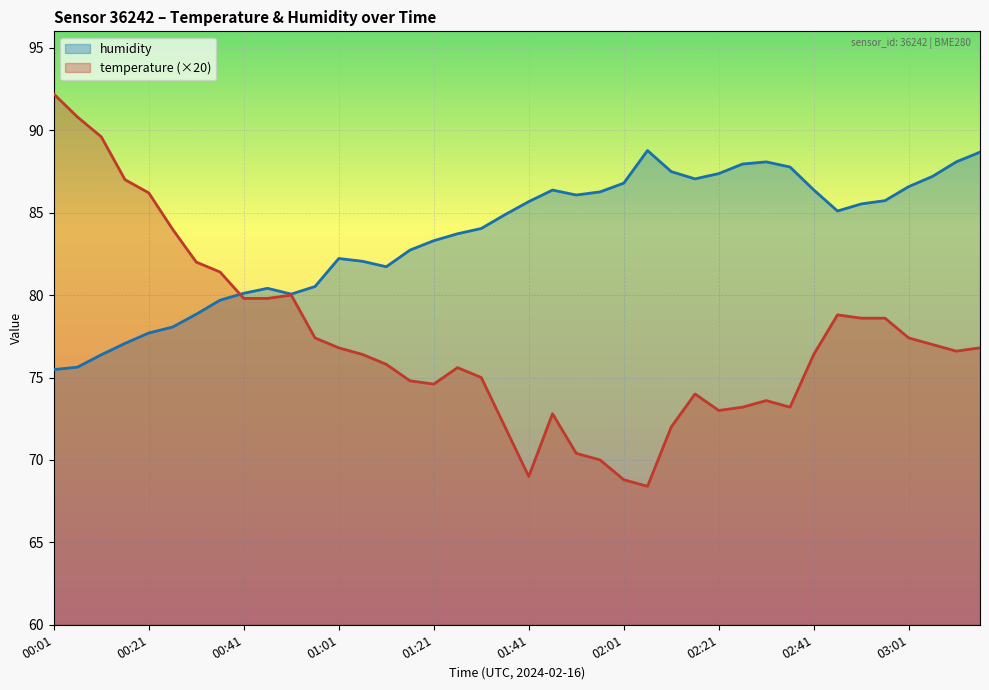

What is the greatest value displayed?

92.2